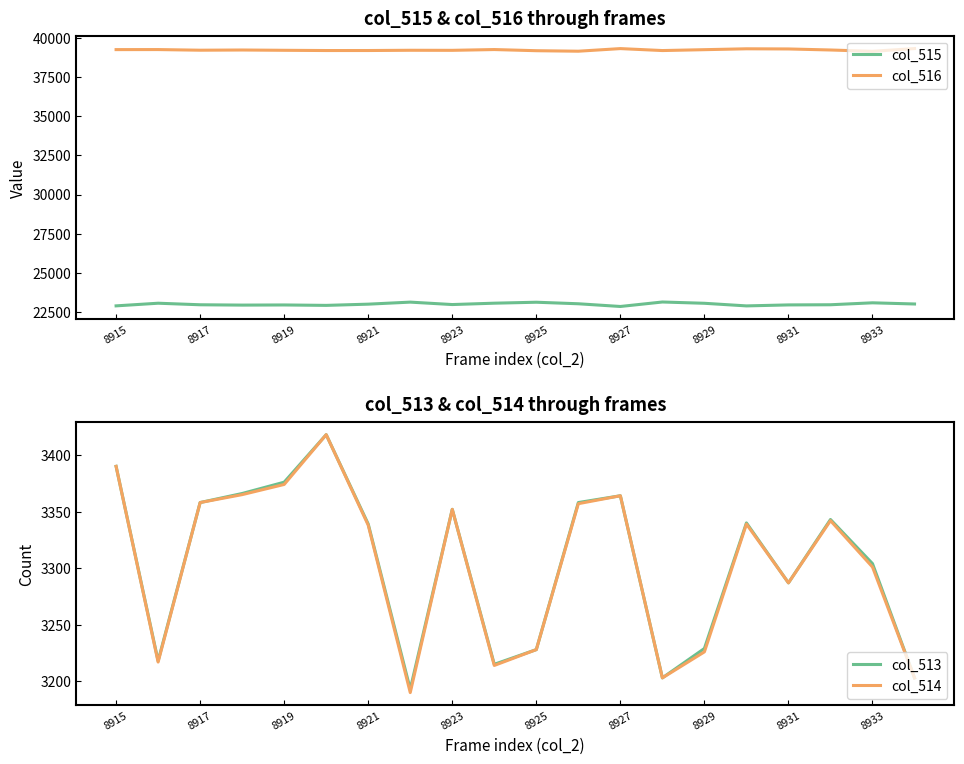

Where does the col_513 series first go above 3340?

8915